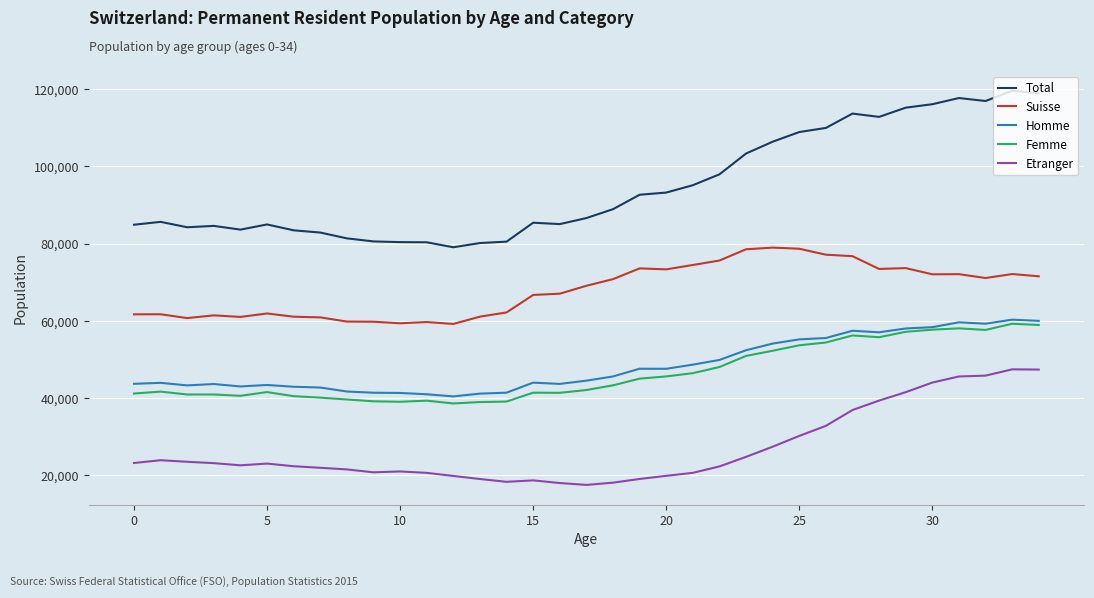

How many lines are shown in the chart?

5